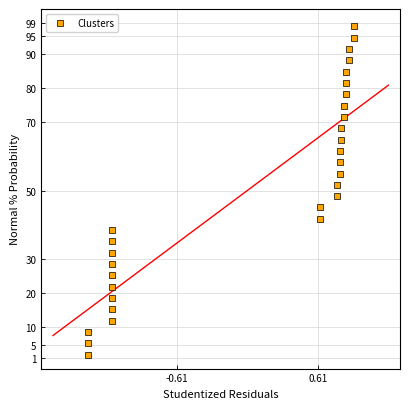

What is the range of X values (max minus min)?

2.3